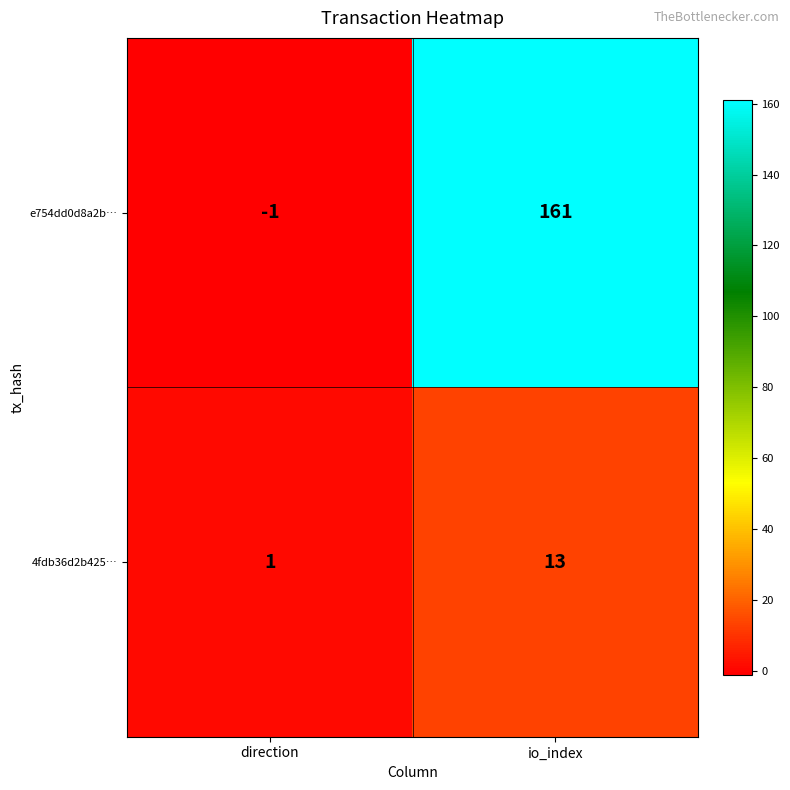

At direction, list the series in order from largest to smallest.

4fdb36d2b425…, e754dd0d8a2b…